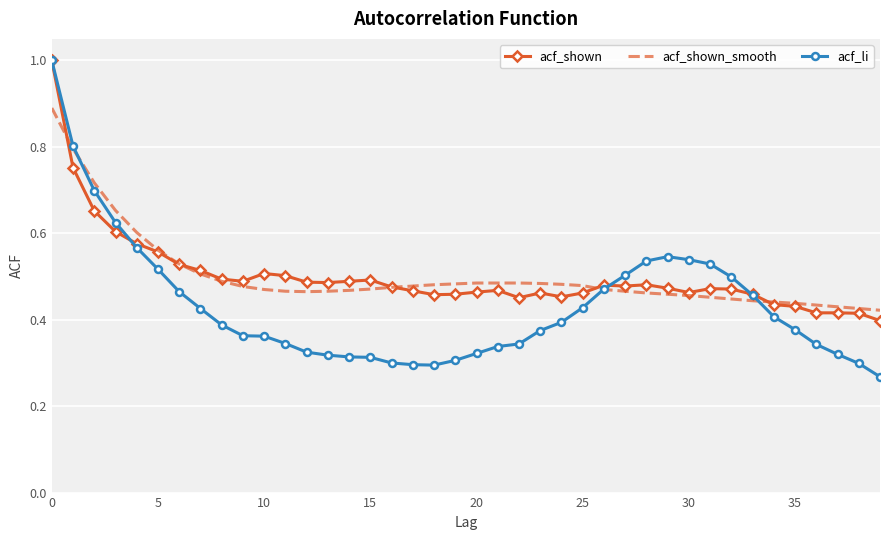

Which series has the largest range (max minus min)?

acf_li